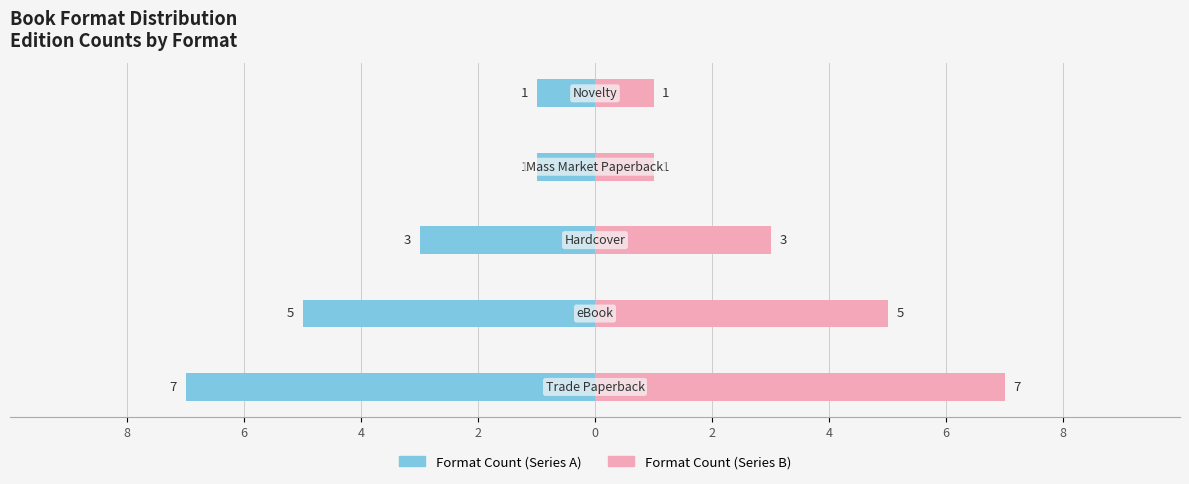

Reading left to right, list all the values displayed in this chart.

Editions (left): 8=-7	6=-5	4=-3	2=-1	0=-1
Editions (right): 8=7	6=5	4=3	2=1	0=1